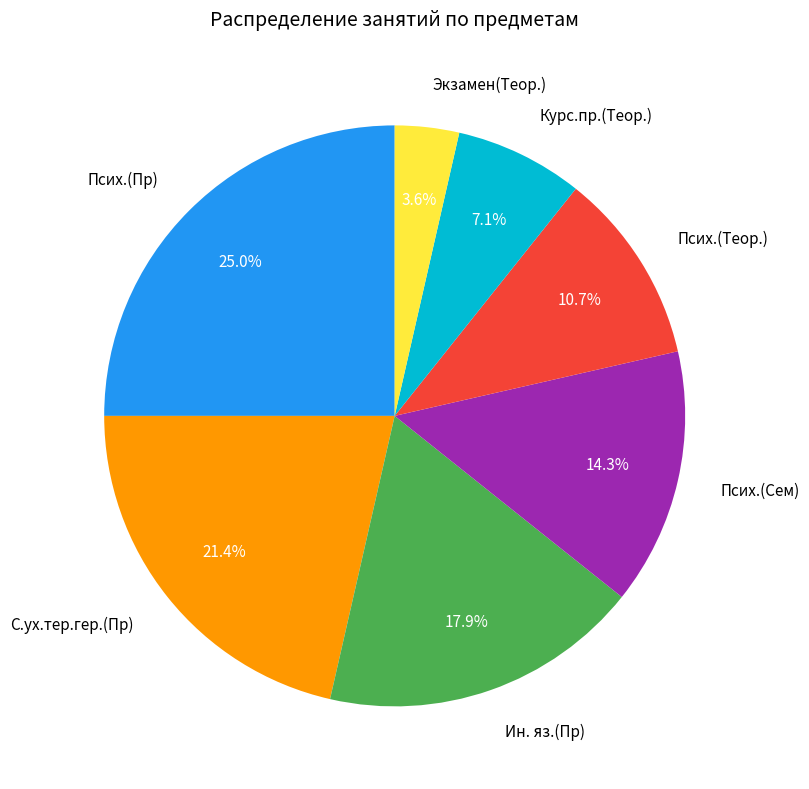

Which slice is the smallest?

Экзамен(Теор.)